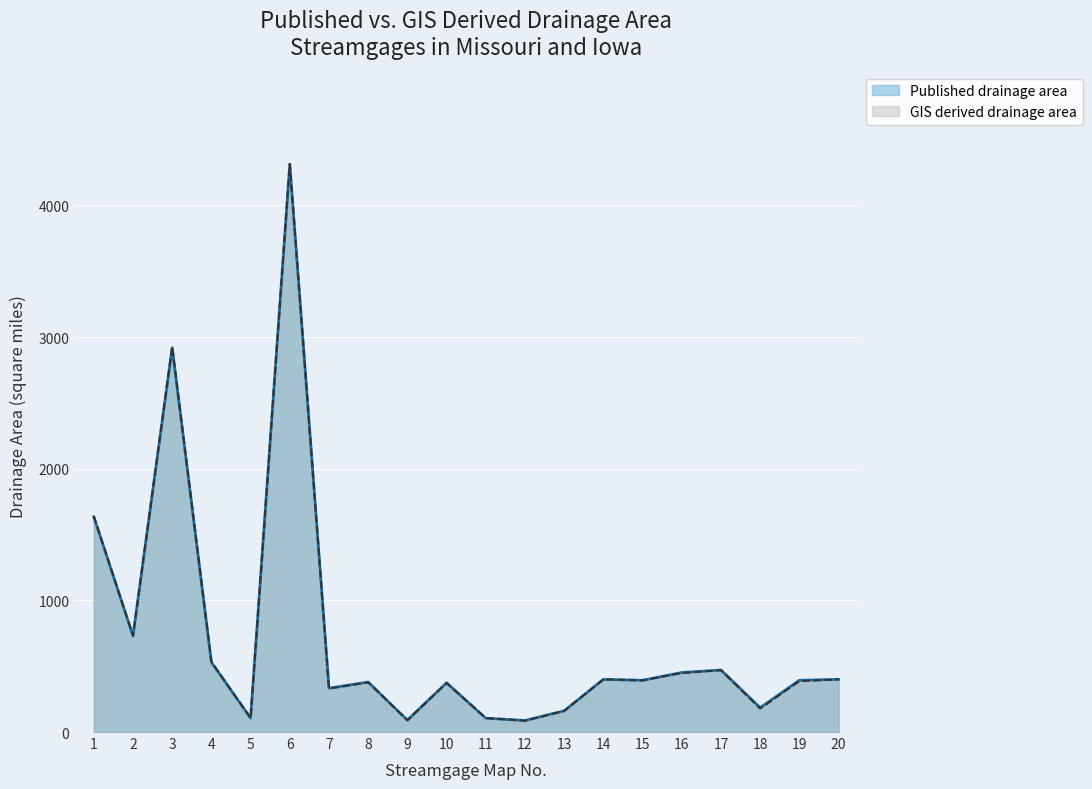

Between 4 and 20, which is larger?

4